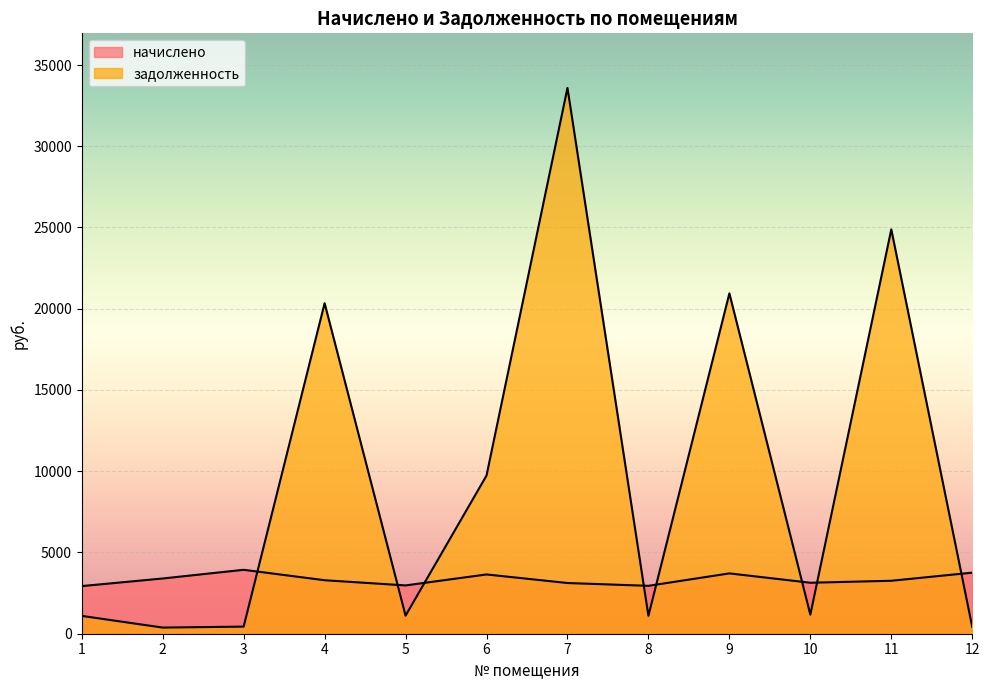

Read the начислено value at 7.

3120.2